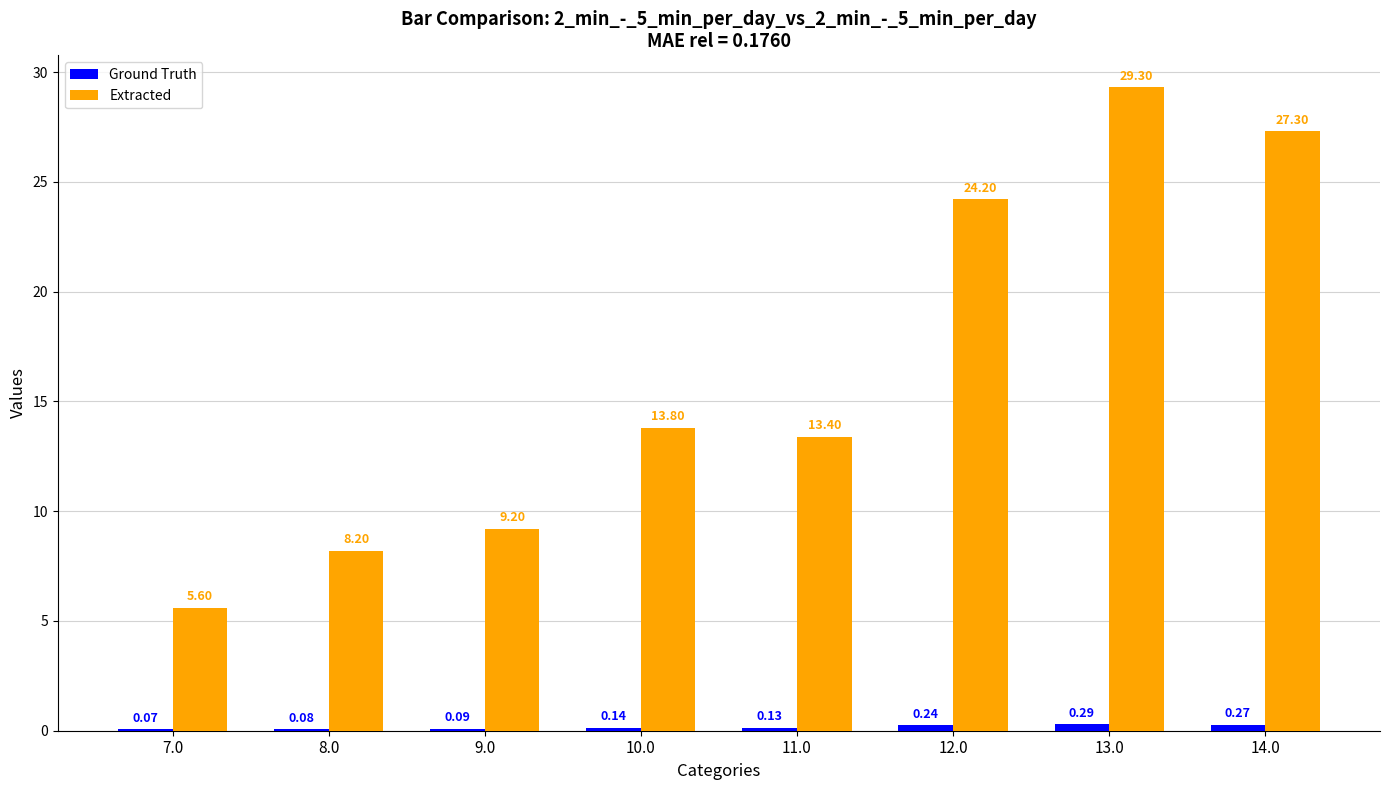

What is the sum of the Extracted values at 9.0 and 13.0?

38.5